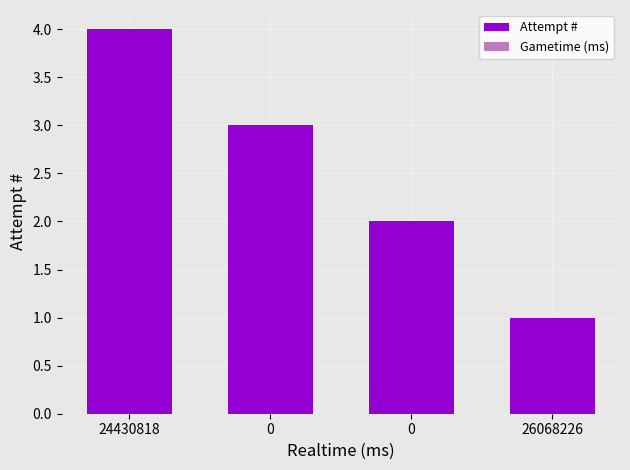

Are the bars horizontal?

No